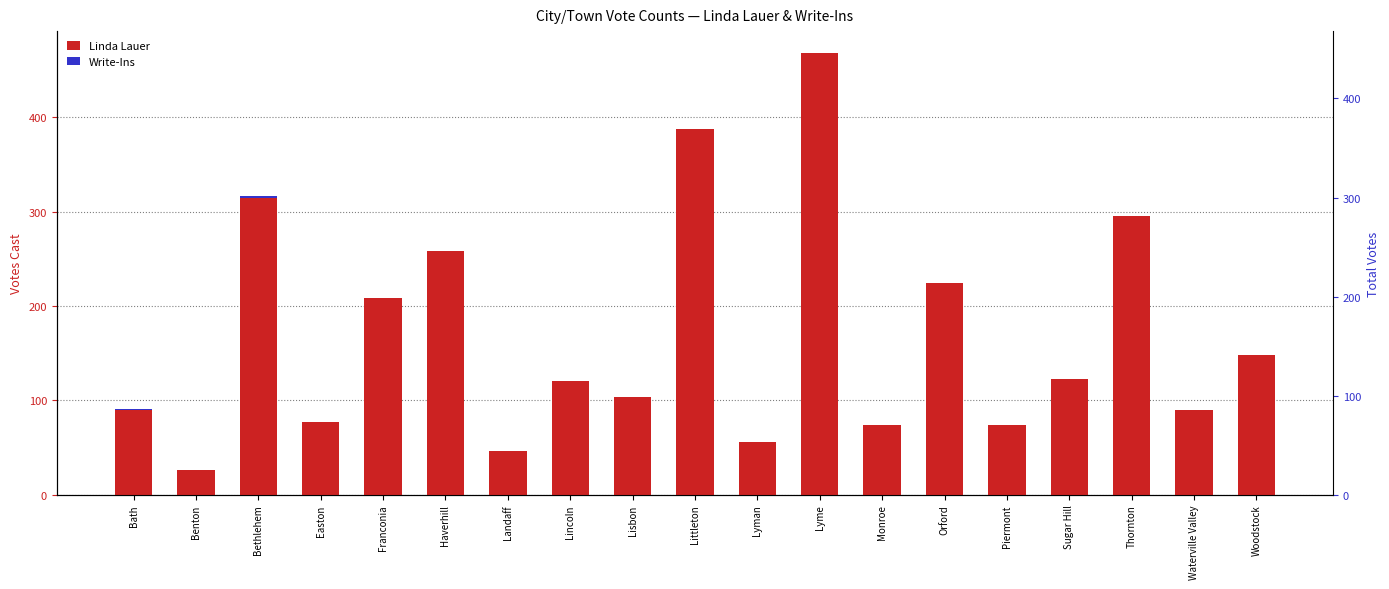

How many values in the Write-Ins series exceed 0?

2